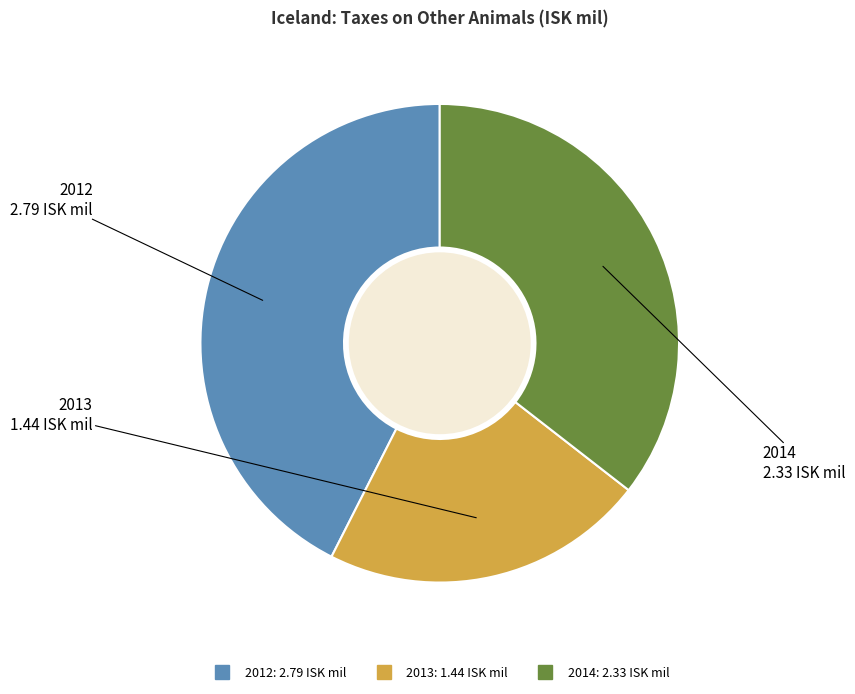

Do 2013 and 2014 together represent more than half of the pie?

Yes